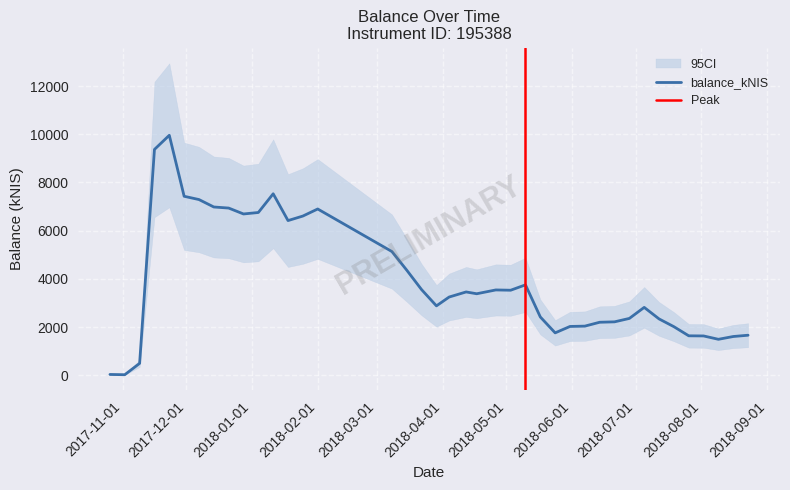

What is the average value?

3910.9